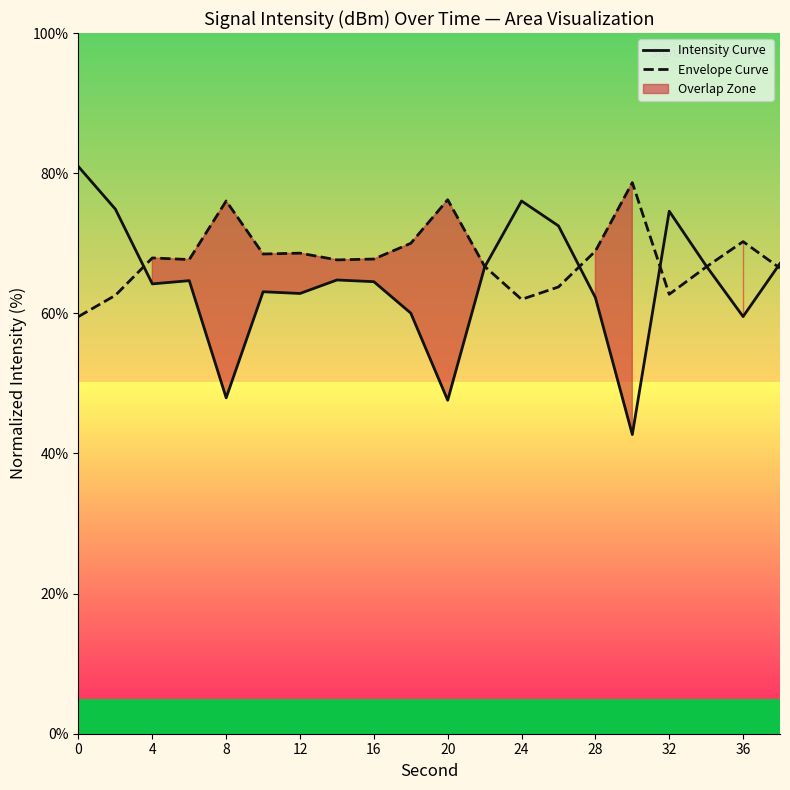

What is the maximum value for Envelope Curve?

78.7